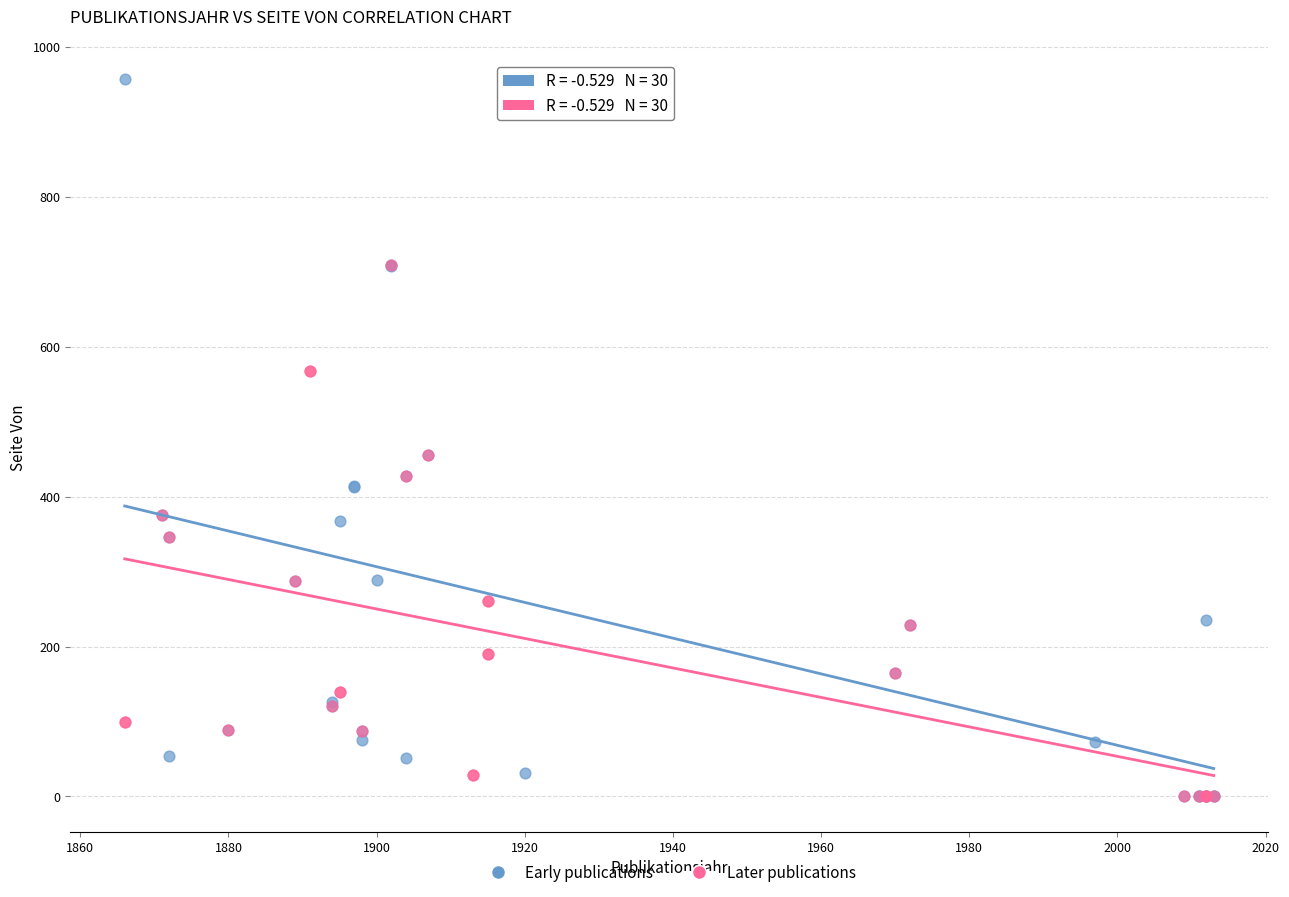

Which series has the widest spread of Y values?

Early publications